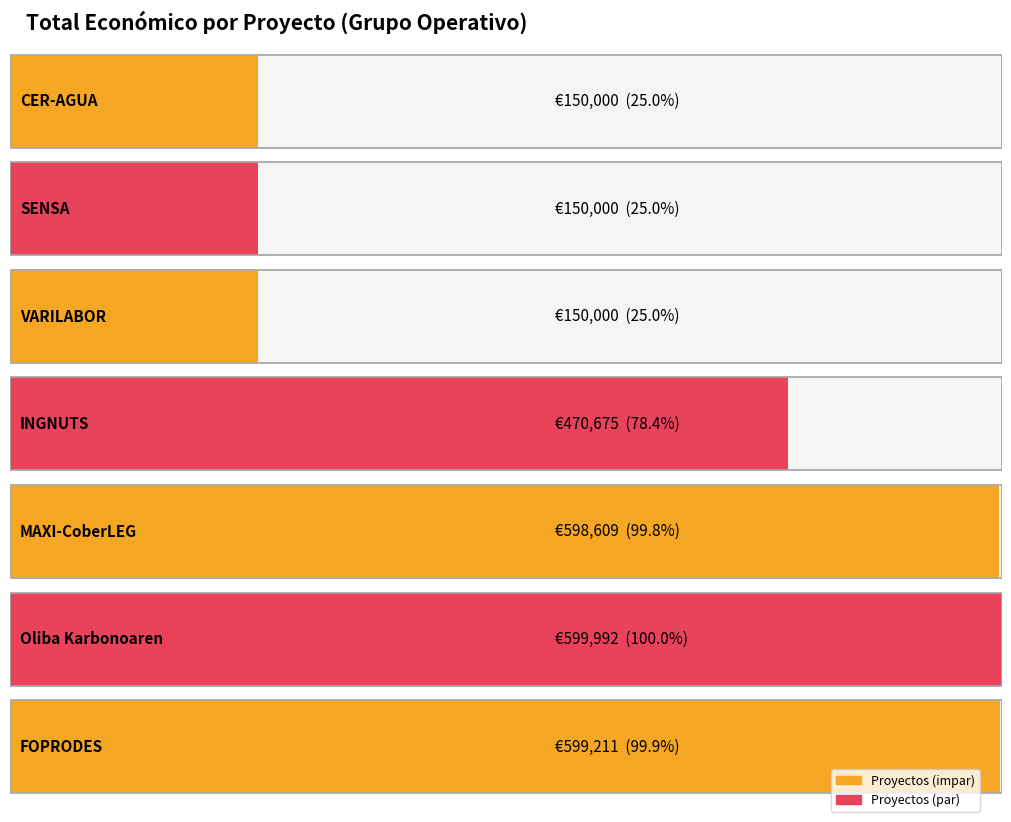

What is the minimum value shown in the chart?

150000